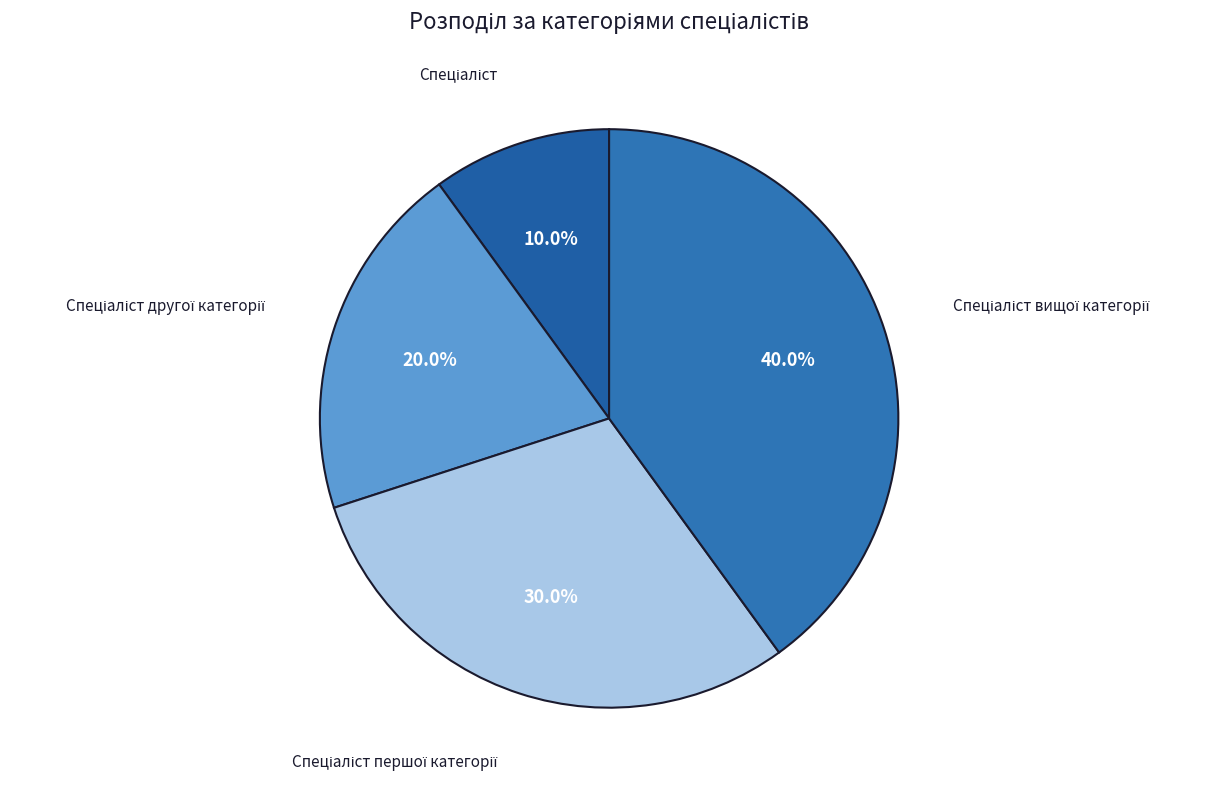

To the nearest percent, what is the difference between the largest and smallest slice percentages?

30%